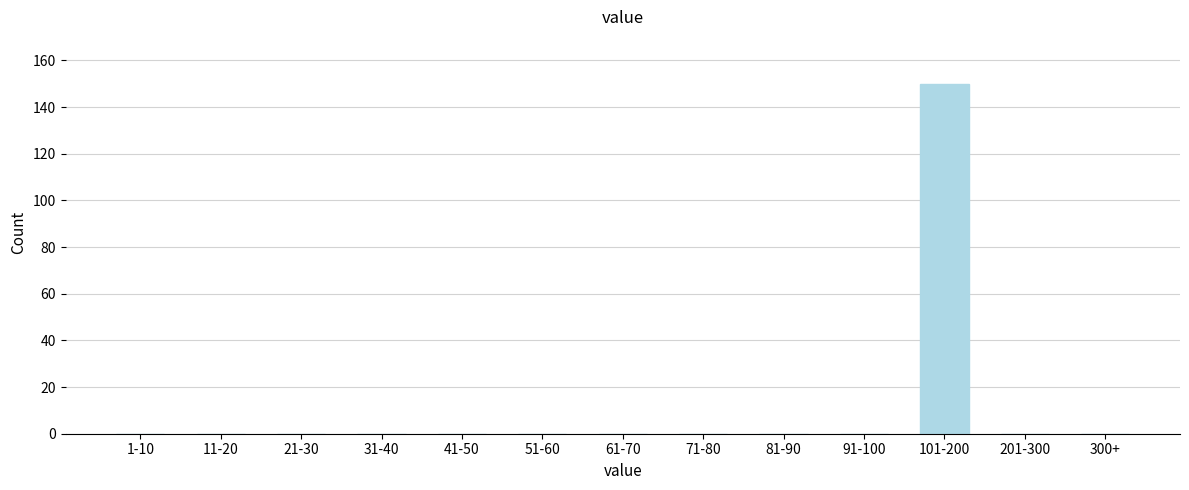

Reading right to left, what are all the values shown in this chart?

300+=0	201-300=0	101-200=150	91-100=0	81-90=0	71-80=0	61-70=0	51-60=0	41-50=0	31-40=0	21-30=0	11-20=0	1-10=0